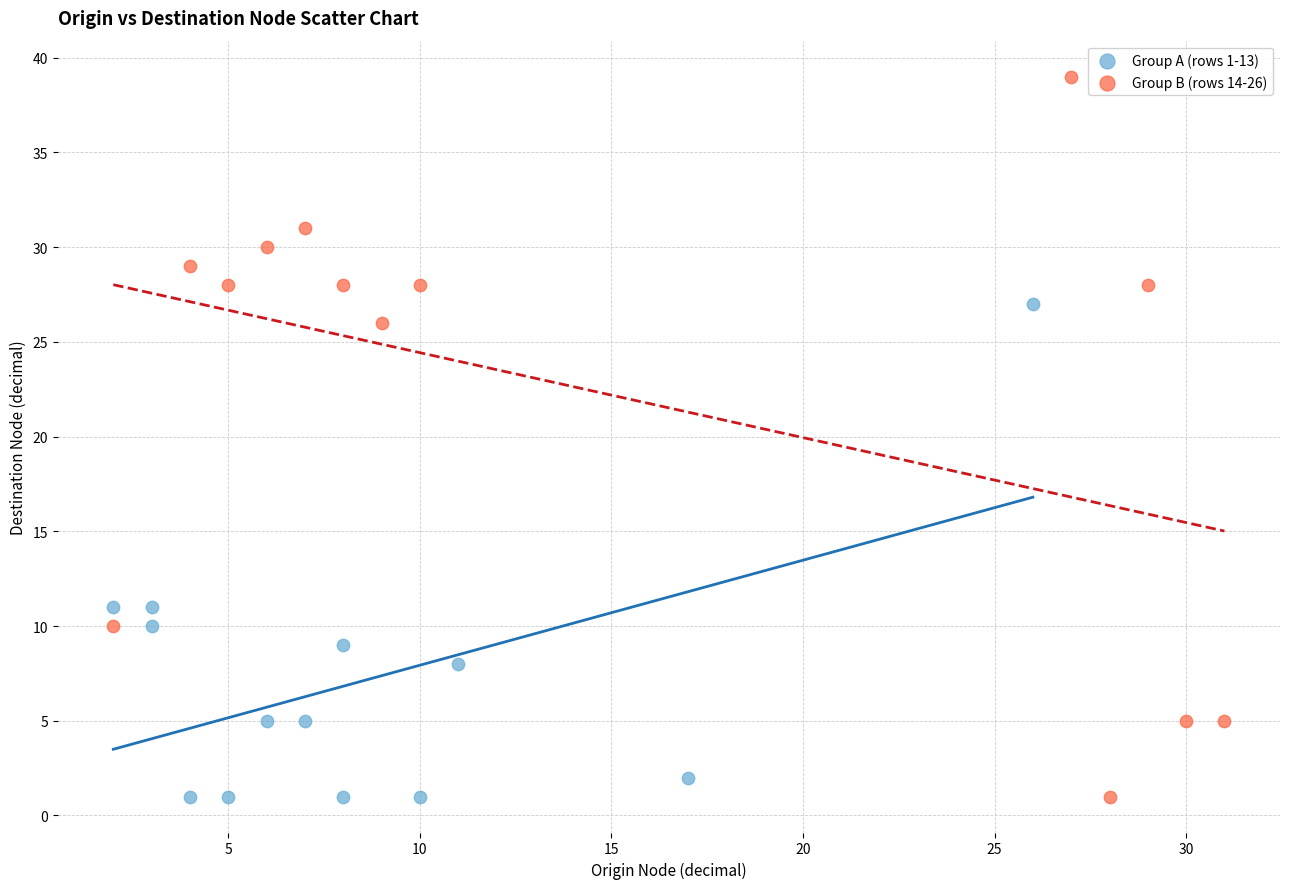

Which series reaches the maximum Y coordinate?

Group B (rows 14-26)